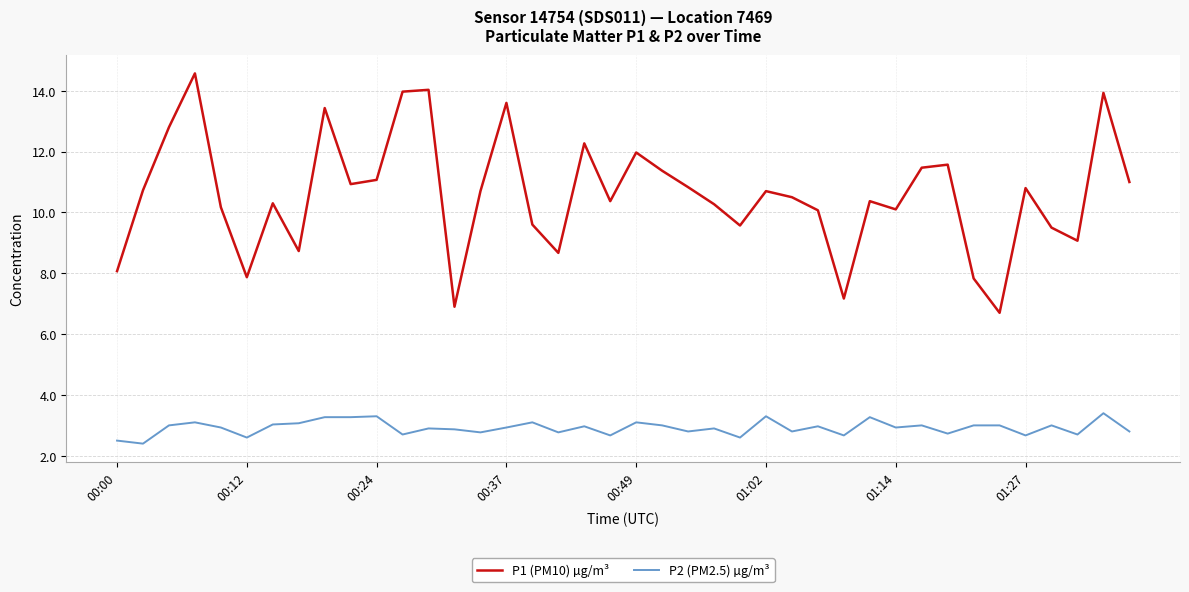

Which series has the largest total across all categories?

P1 (PM10) µg/m³